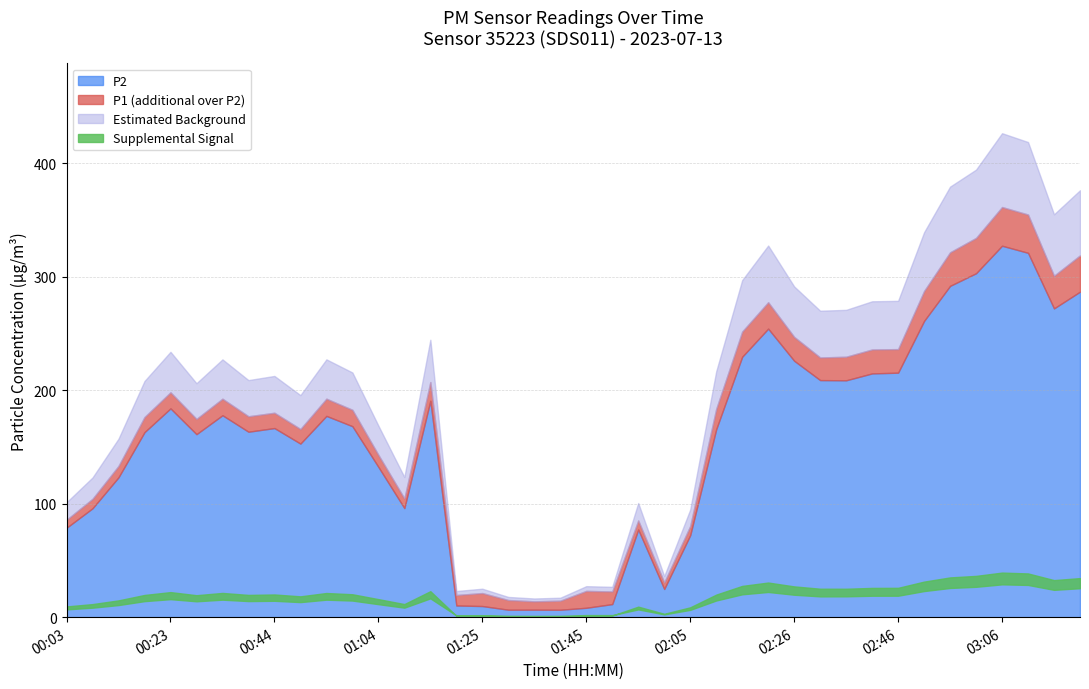

What is the label of the 38th point from the left?

03:11